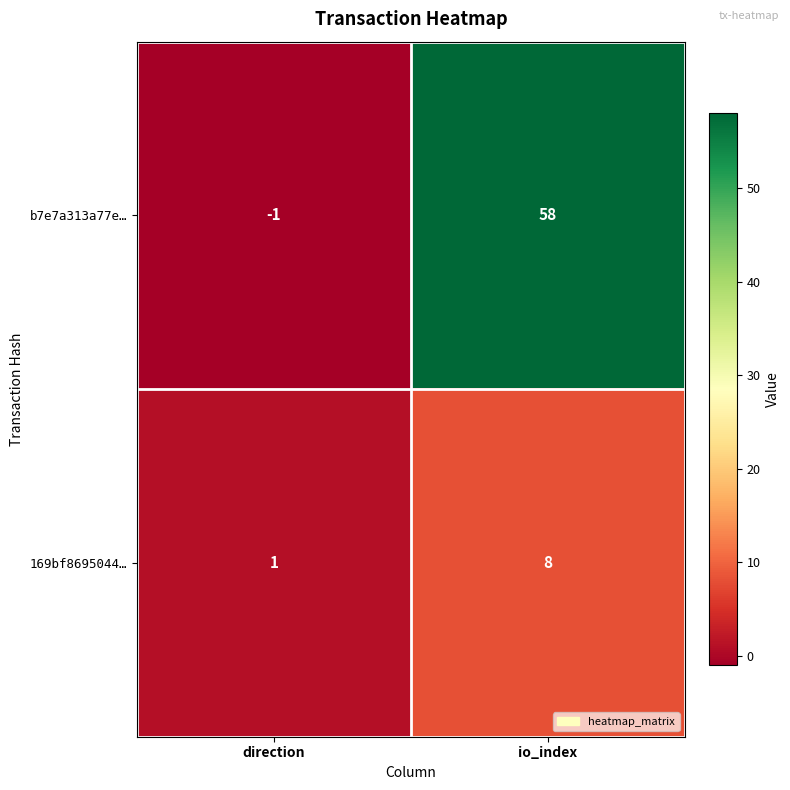

Which label corresponds to the largest value in the chart?

io_index